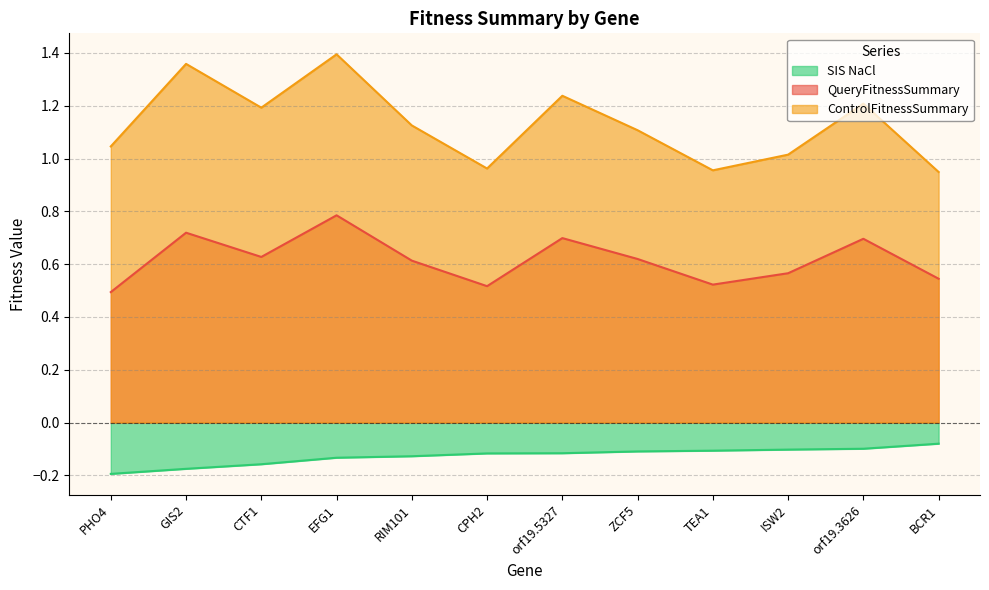

How many data points in ControlFitnessSummary are above 1?

9